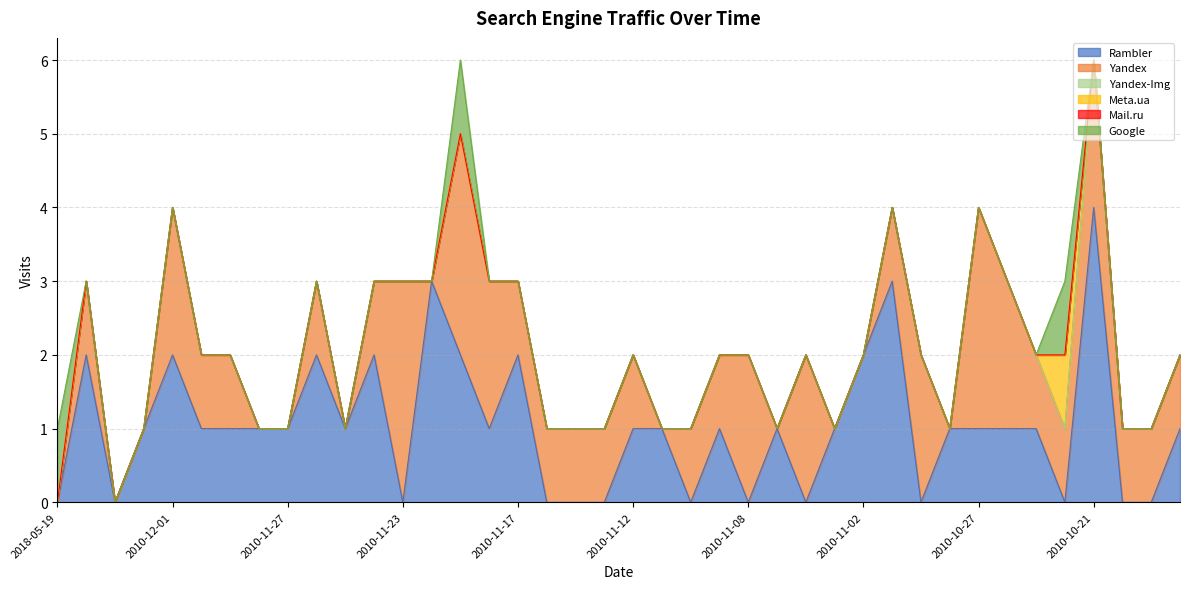

What is the spread (max minus min) of values at 2010-11-28?

1